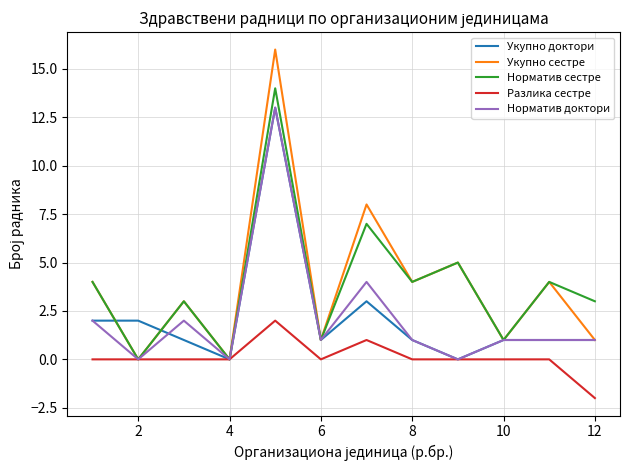

What is the difference between the maximum and second lowest values in the Норматив доктори series?

13